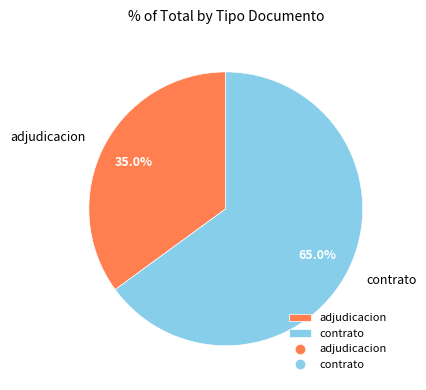

Is the sum of contrato and adjudicacion greater than half?

Yes